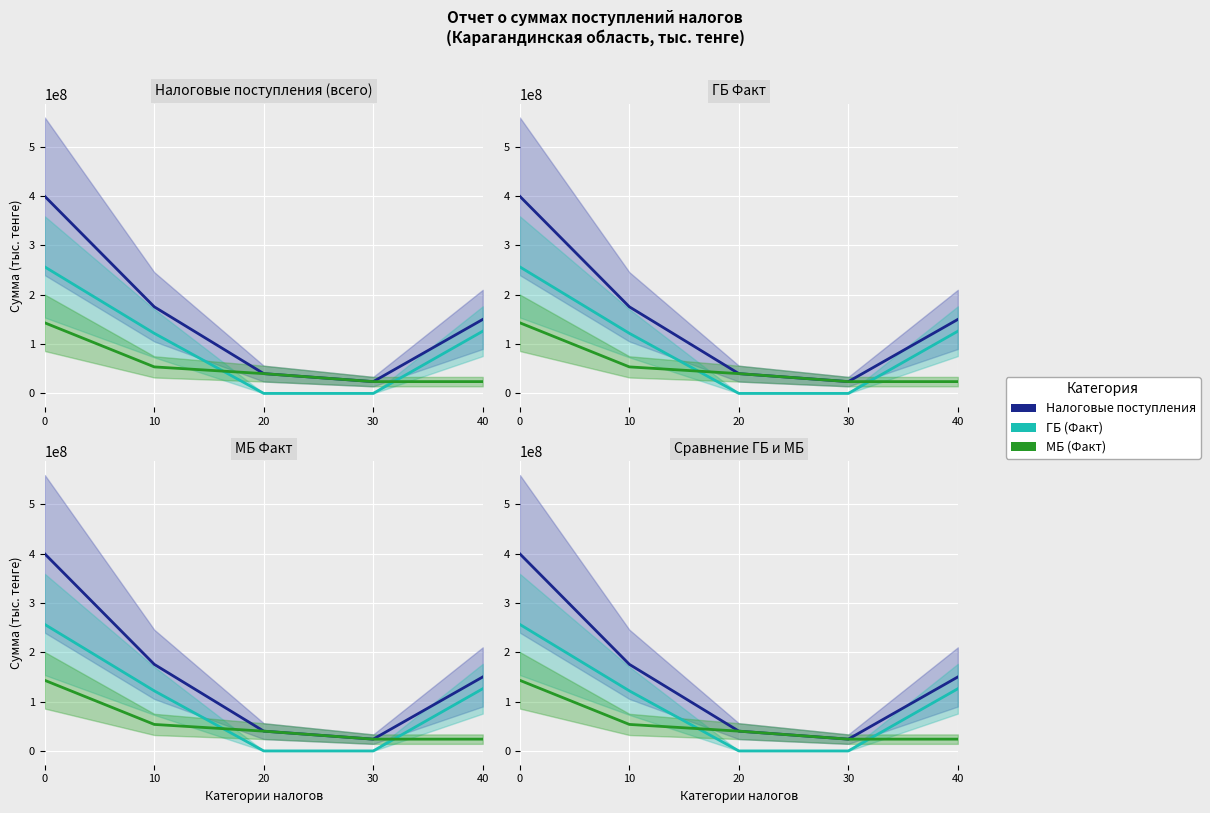

What is the total value across all series at 20?

80196390